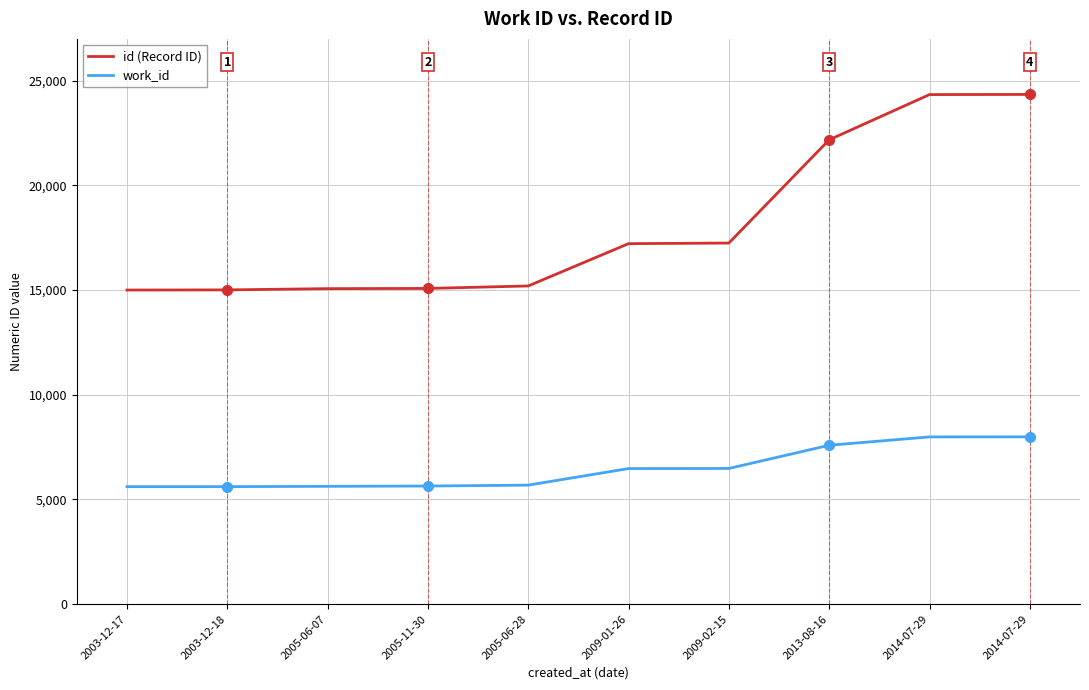

What are all the series names shown in the legend?

id (Record ID), work_id